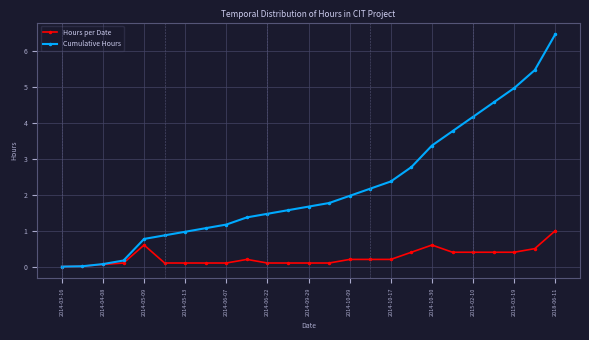

How many distinct data groups are displayed?

2